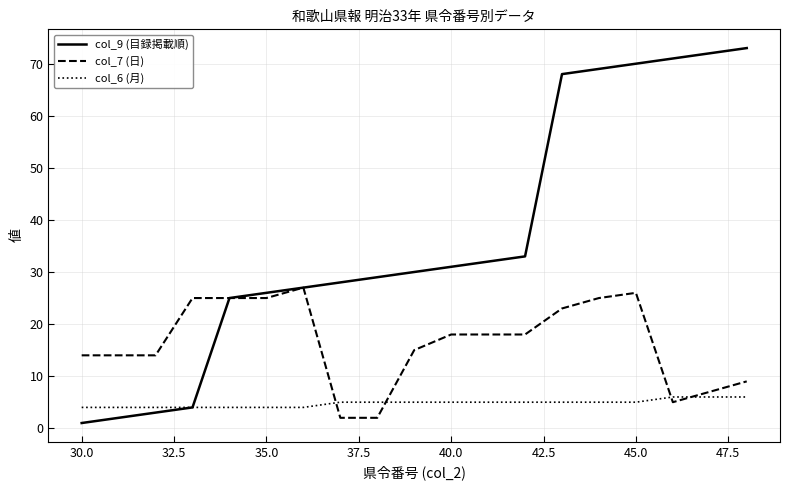

What is the average value of the col_7 (日) series?

16